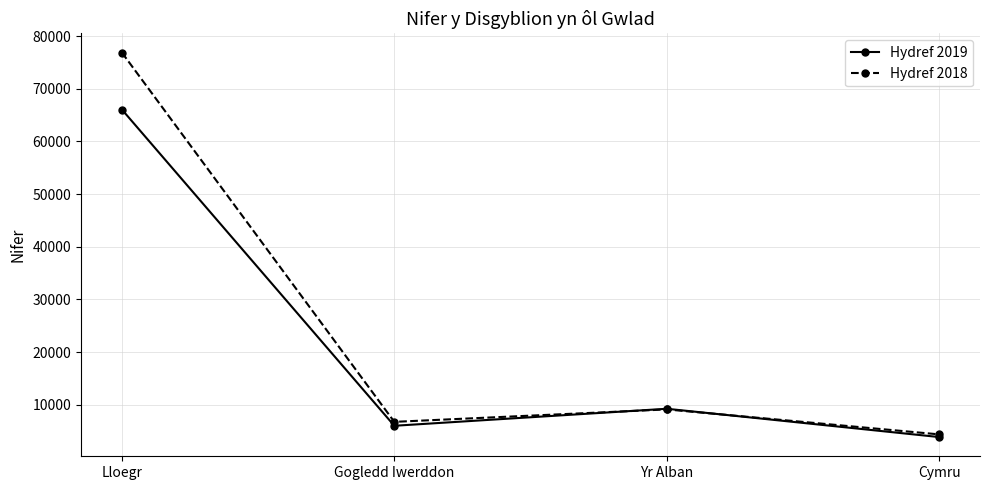

How many interior local peaks does the Hydref 2019 series have?

1